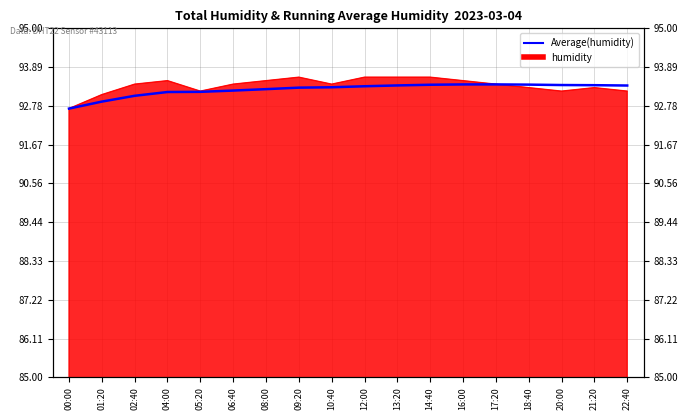

What is the difference between the values at 01:20 and 13:20?

0.5